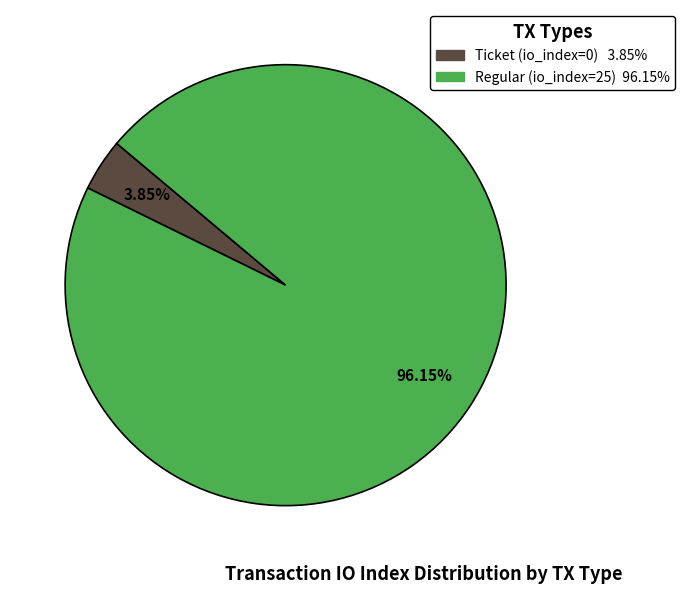

Rank the categories by value from highest to lowest.

Regular (io_index=25), Ticket (io_index=0)